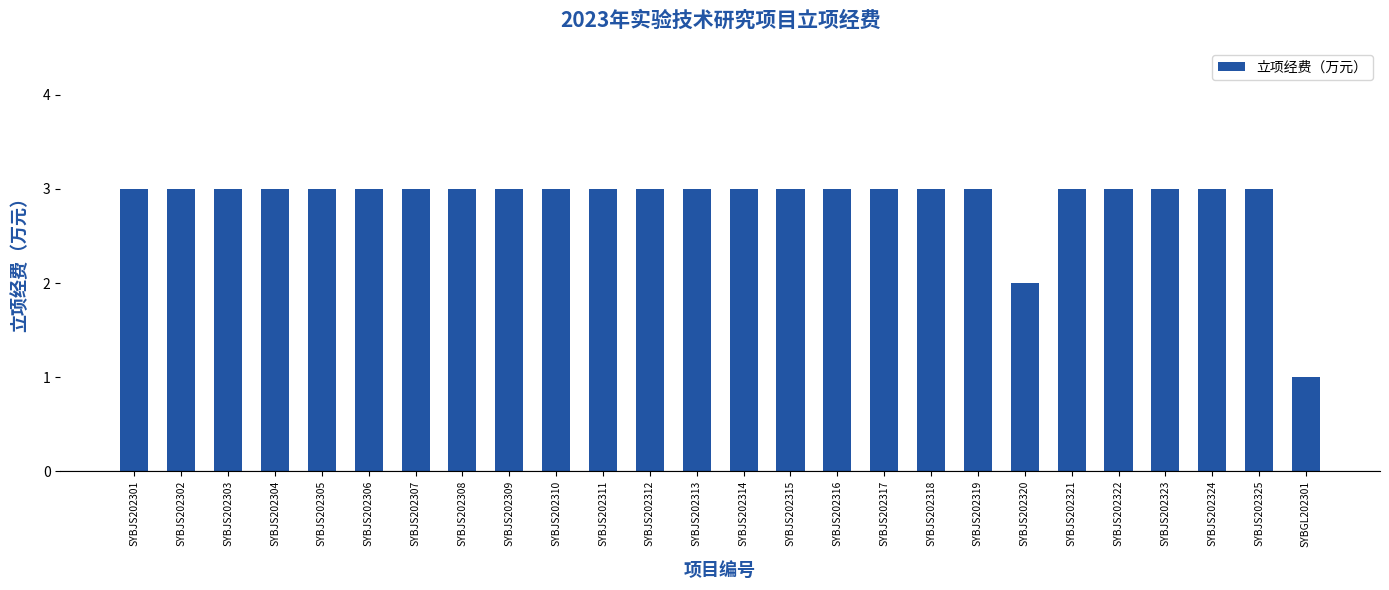

Does the chart contain any negative values?

No